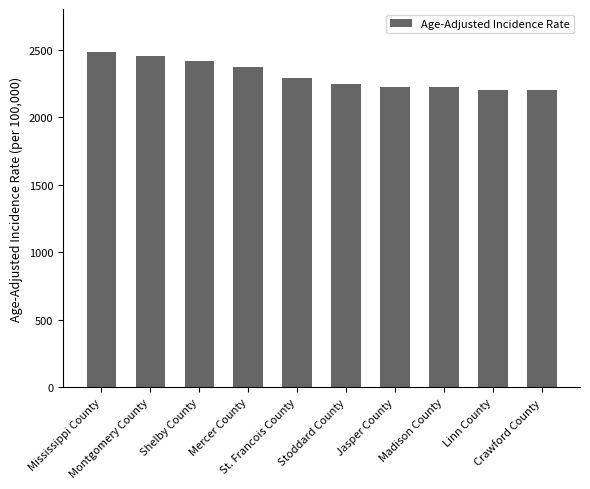

What is the maximum value shown in the chart?

2478.0